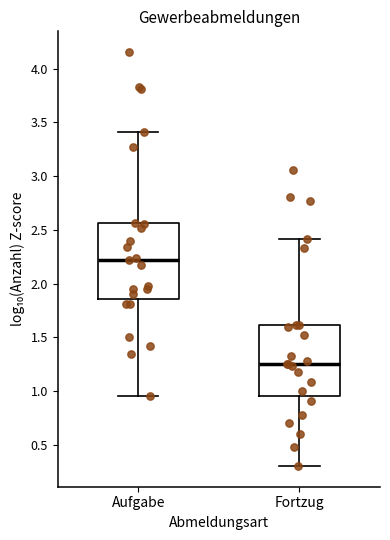

Reading left to right, transcribe this box plot: for each box, give where its median line is, the range the box spans, and where its two whiskers end, as read against the y-axis. The values are not printed on the chart, so give them approximately, as read against the axis.

Aufgabe: median 2.20, box 1.85 to 2.55, whiskers 0.95 to 3.40
Fortzug: median 1.25, box 0.95 to 1.60, whiskers 0.30 to 2.40